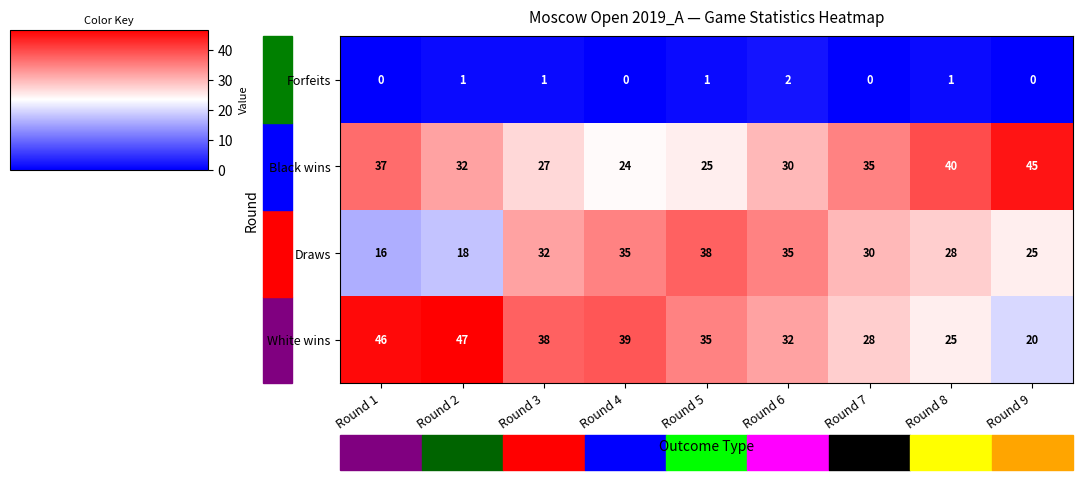

At Round 4, list the series in order from smallest to largest.

Forfeits, Black wins, Draws, White wins